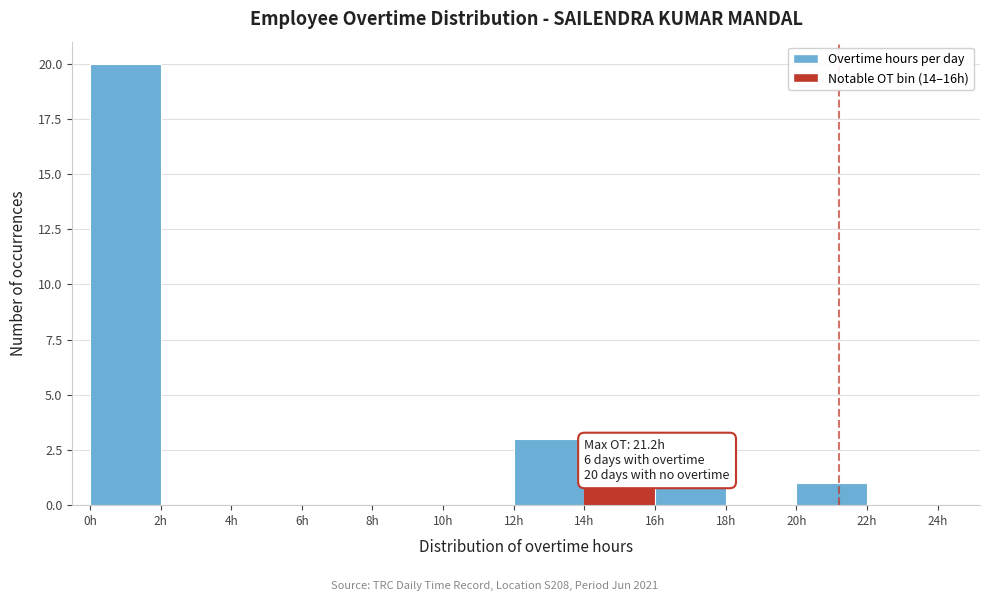

Over which range of the x-axis is the bar tallest?

0 to 2